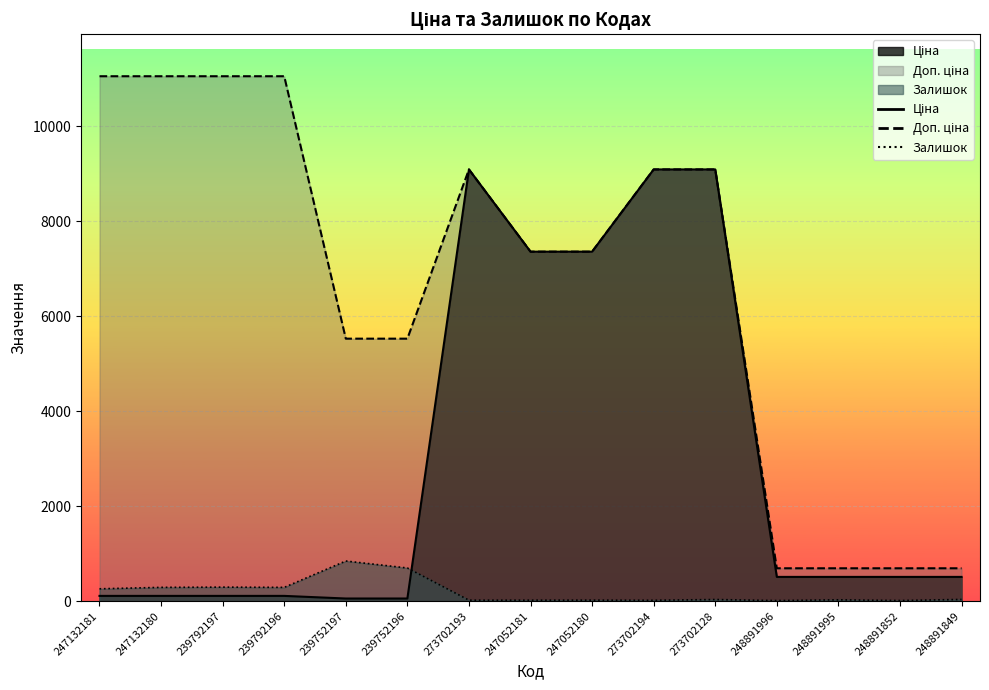

What are all the series names shown in the legend?

Ціна, Доп. ціна, Залишок